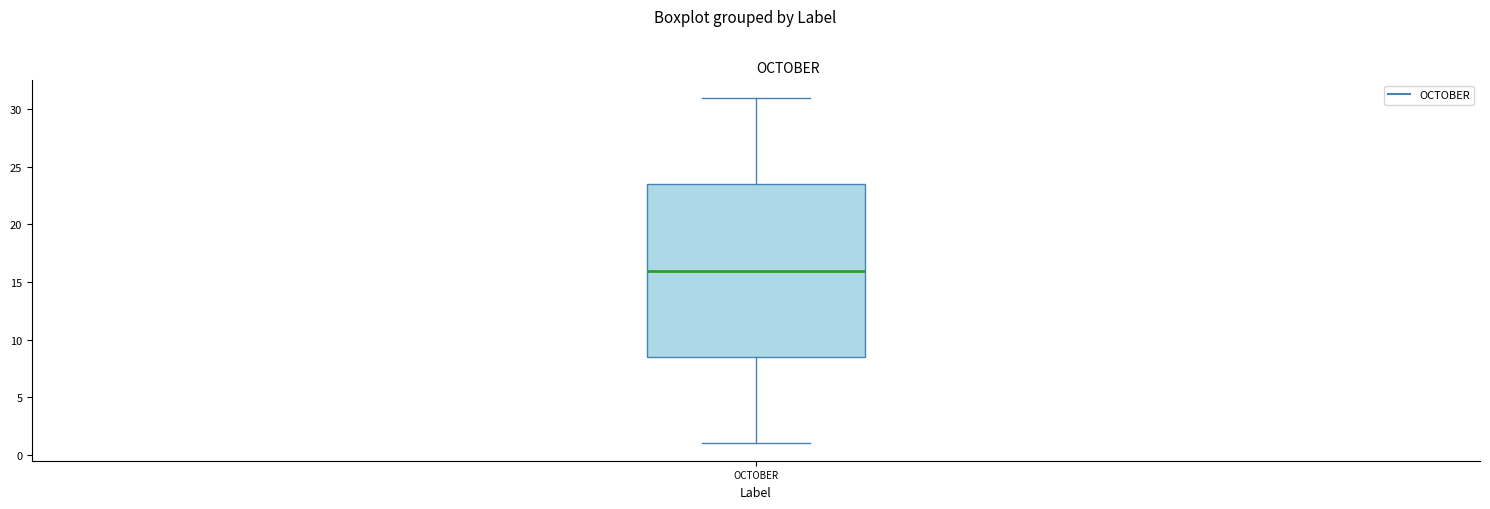

Read this box plot against the y-axis: the position of the median line, the range covered by the box, and the ends of both whiskers. The values are not printed on the chart, so give them approximately, as read against the axis.

median 16.0, box 8.5 to 23.5, whiskers 1.0 to 31.0